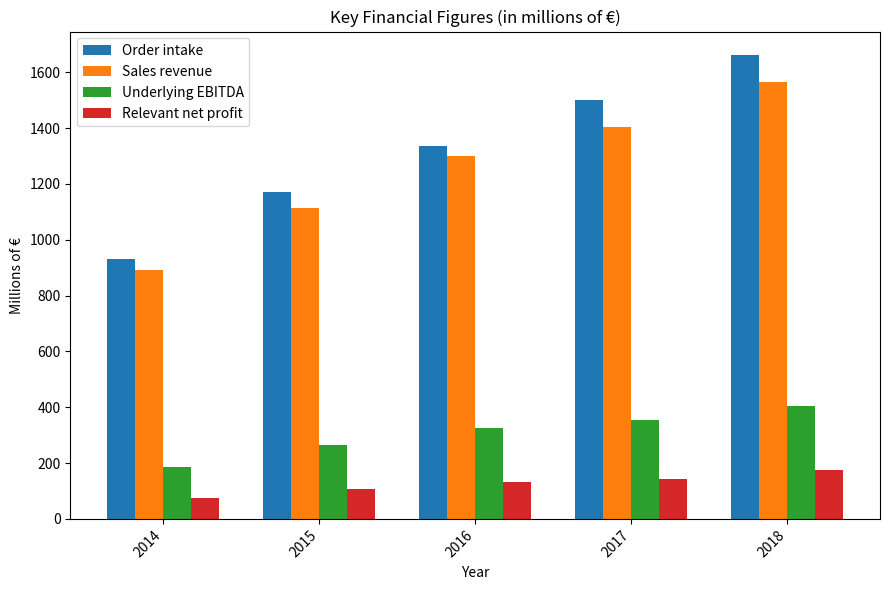

Reading left to right, extract all data points from this chart.

Order intake: 929.2	1172.7	1334.7	1501.4	1662.5
Sales revenue: 891.2	1114.8	1300.3	1404.6	1566.0
Underlying EBITDA: 186.8	263.2	325.4	353.2	405.0
Relevant net profit: 73.7	107.4	132.6	144.0	175.6